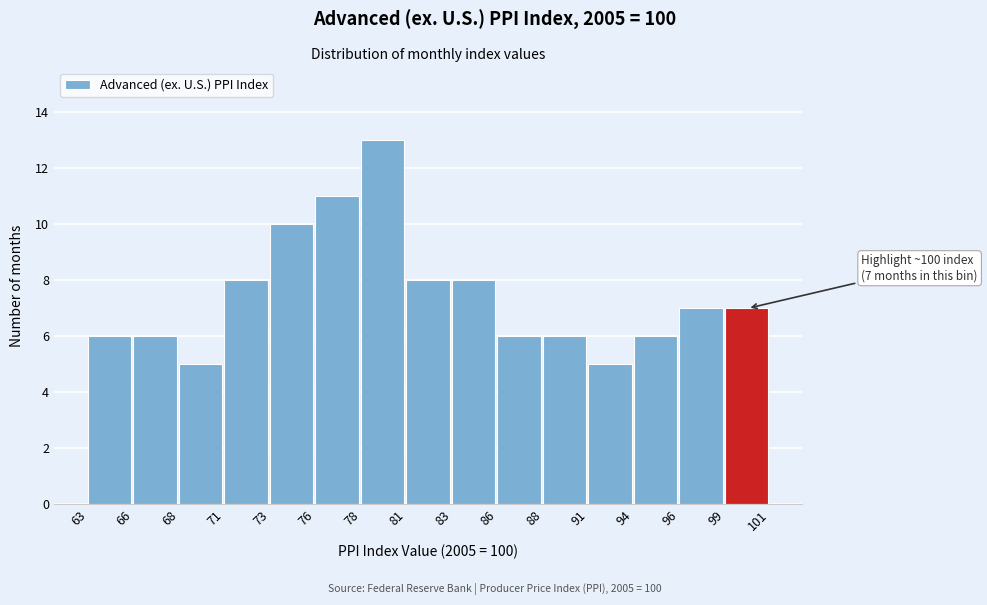

Reading left to right, what are all the values shown in this chart?

63=6	66=6	68=5	71=8	73=10	76=11	78=13	81=8	83=8	86=6	88=6	91=5	94=6	96=7	99=7